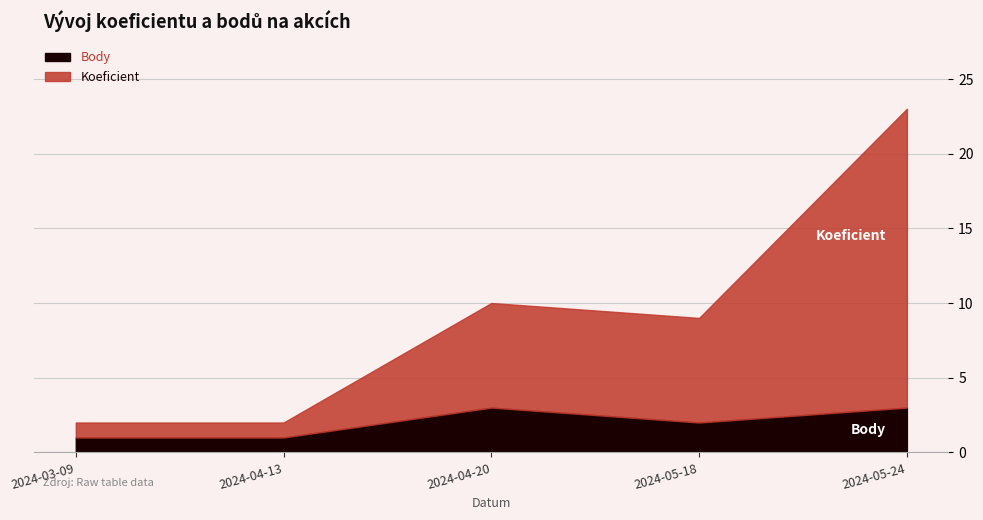

True or false: Koeficient has more than 2 interior local peaks.

False